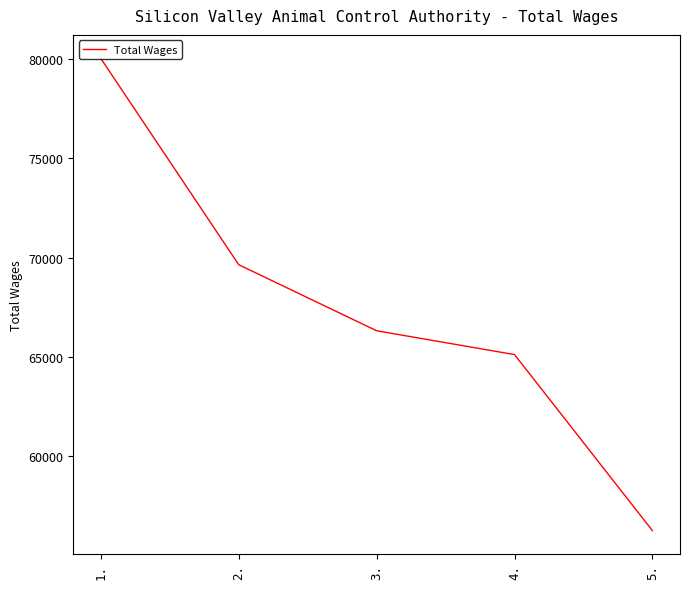

How many values are below 66317?

2